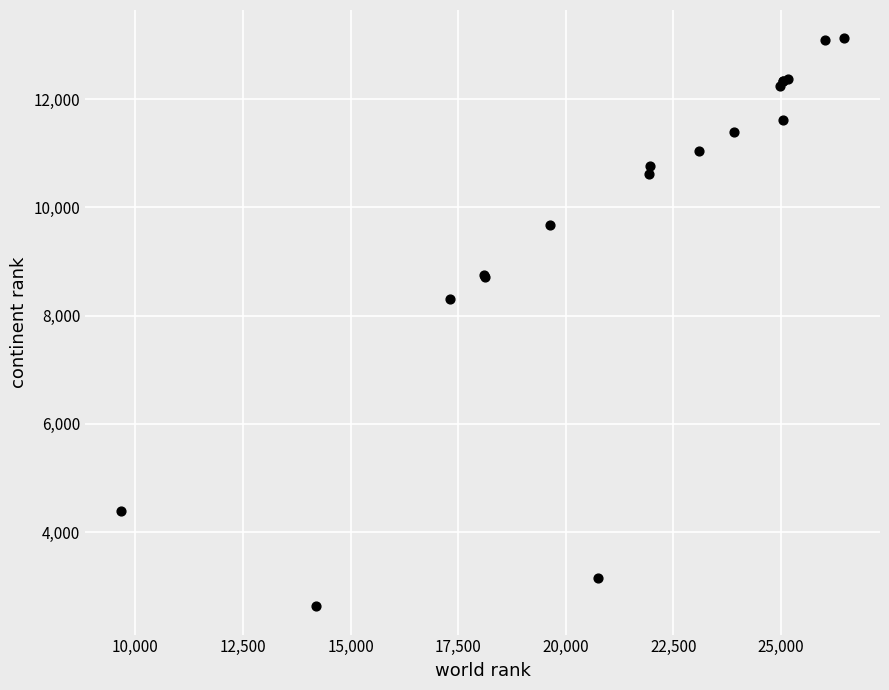

What Y value in the scatter plot is closest to 7878?

8307